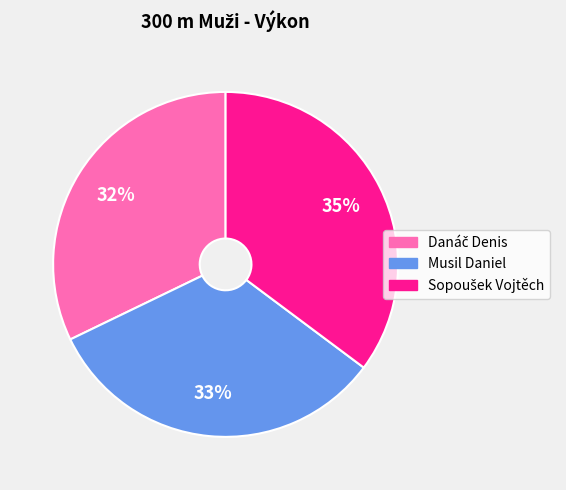

The Musil Daniel slice represents 33% of the pie. True or false?

True